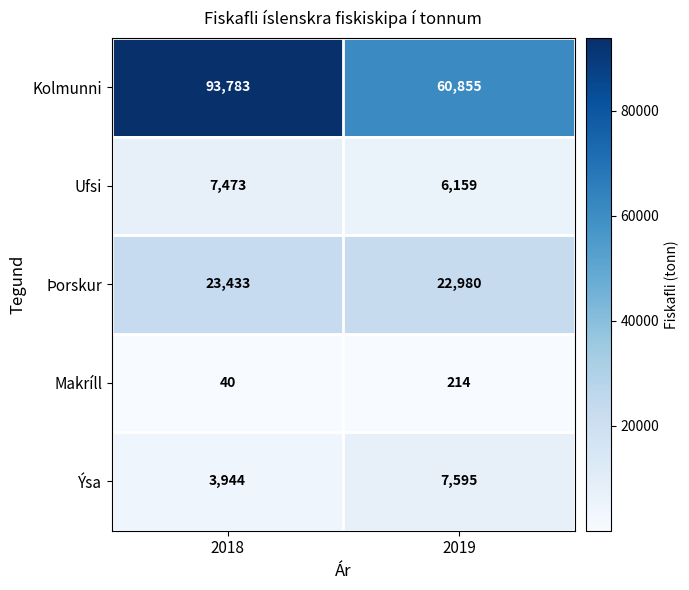

What is the approximate value of Kolmunni at 2019, to the nearest 100?

60900